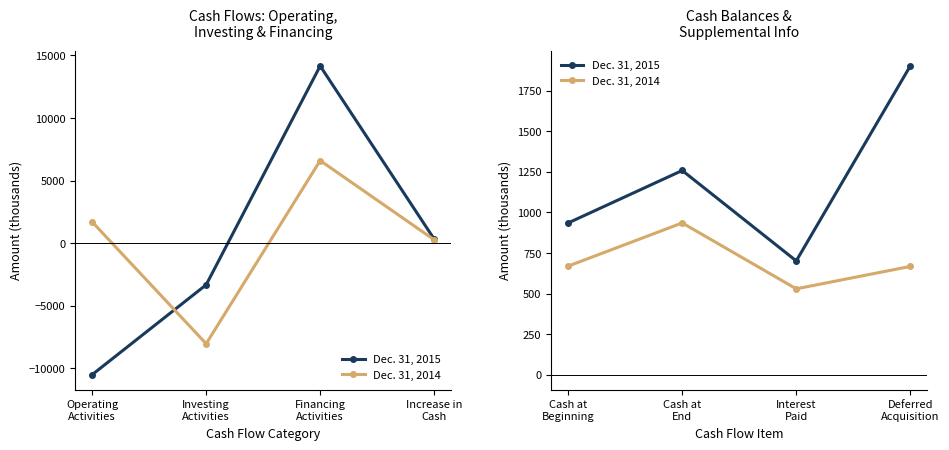

What are all the series names shown in the legend?

Dec. 31, 2015, Dec. 31, 2014